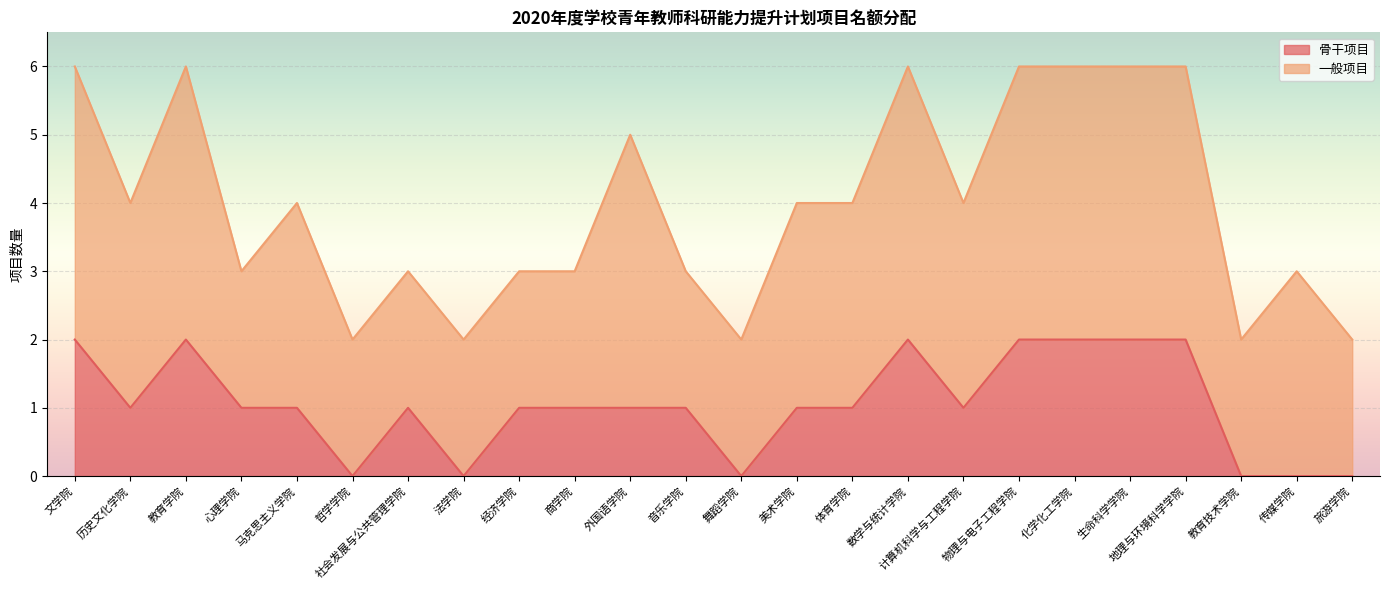

The value at 商学院 is 1. True or false?

True